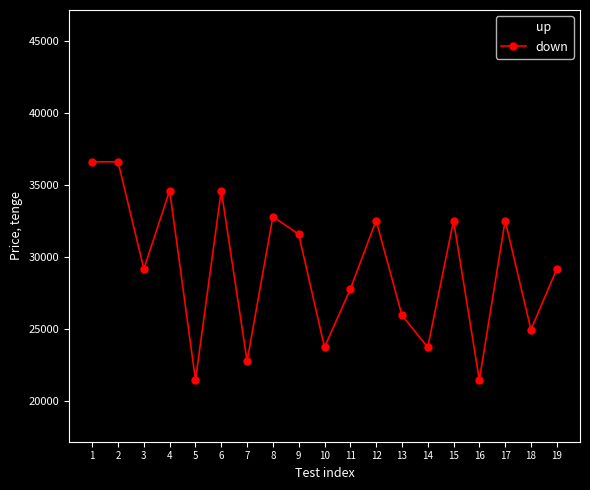

Is it true that down equals 22660 at 1?

False